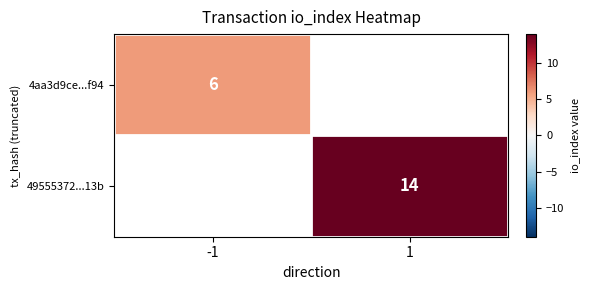

How many distinct data groups are displayed?

2